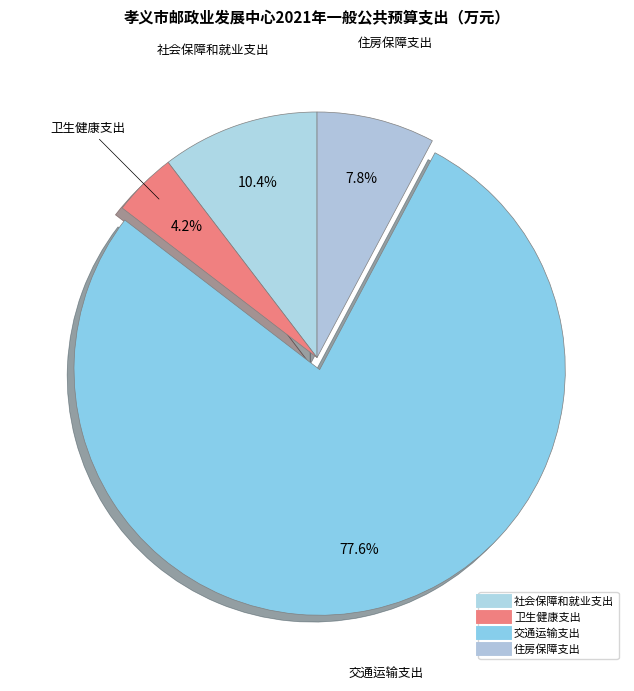

Which slice is the smallest?

卫生健康支出